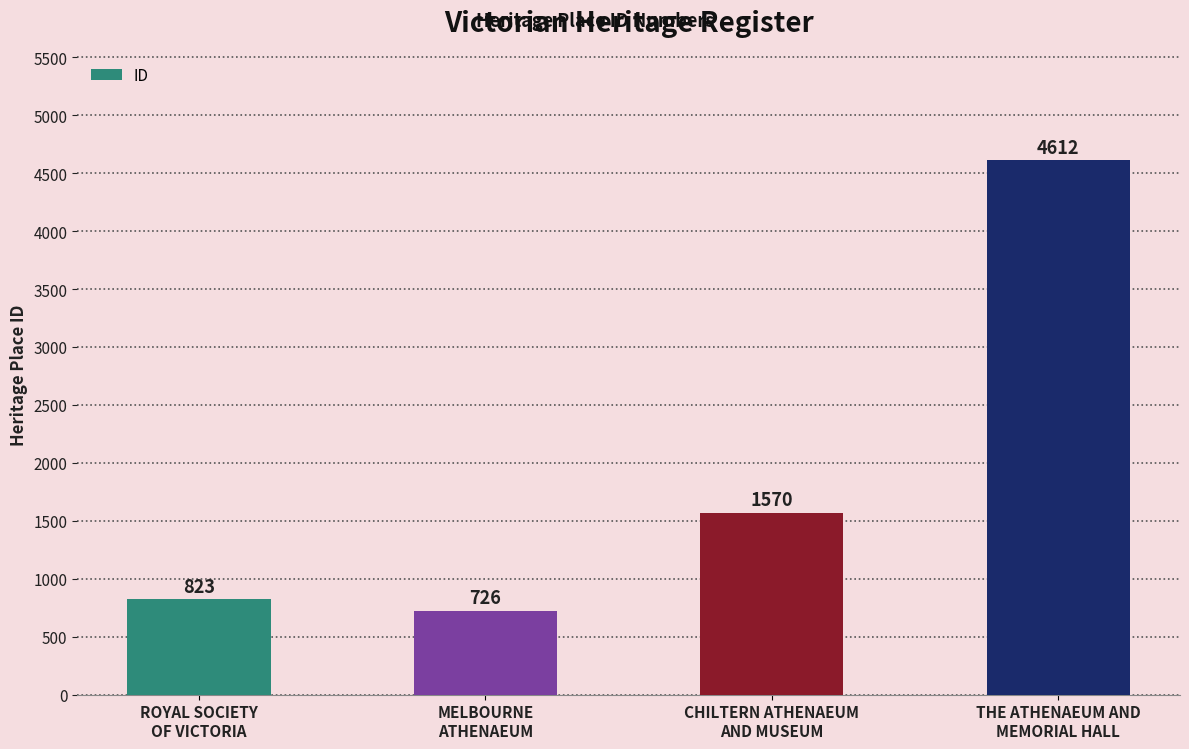

What is the change in value from MELBOURNE
ATHENAEUM to THE ATHENAEUM AND
MEMORIAL HALL?

+3886